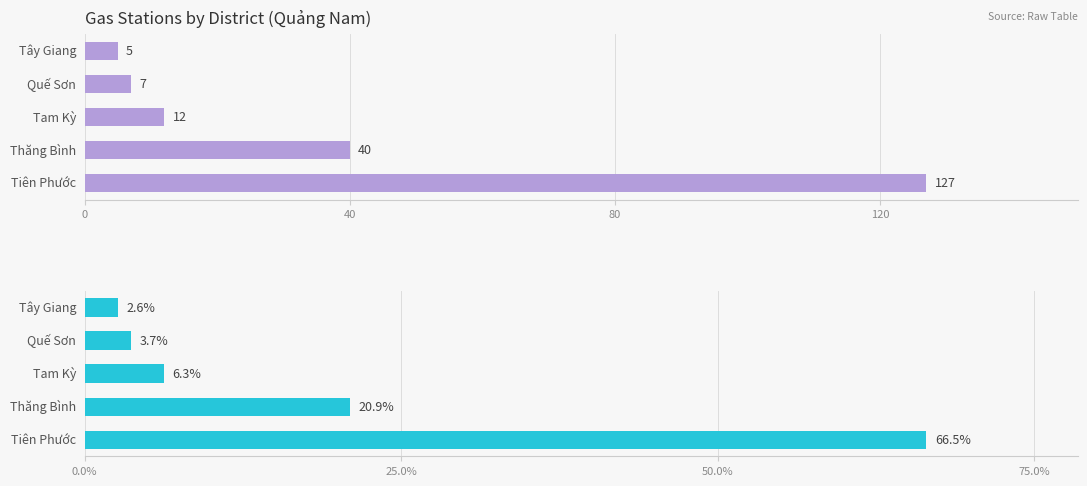

Are the bars horizontal?

Yes